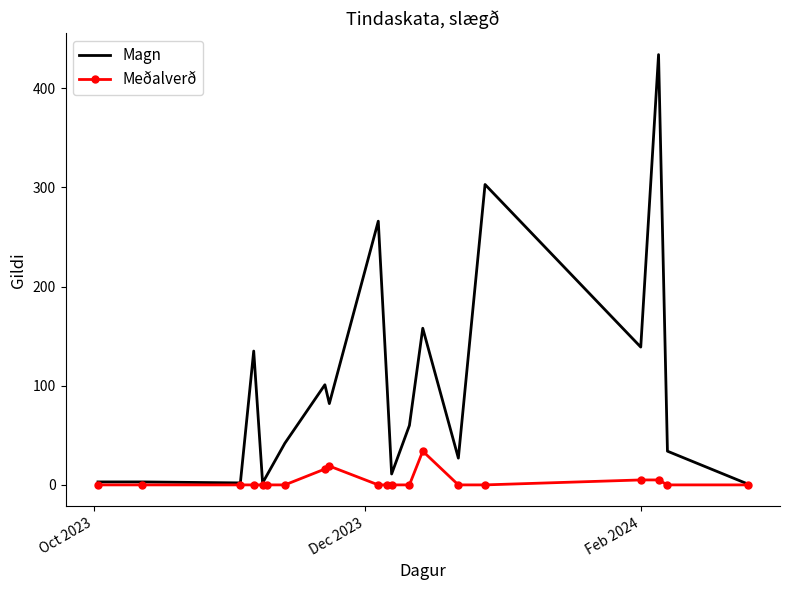

Rank the series by their maximum value, from lowest to highest.

Meðalverð, Magn